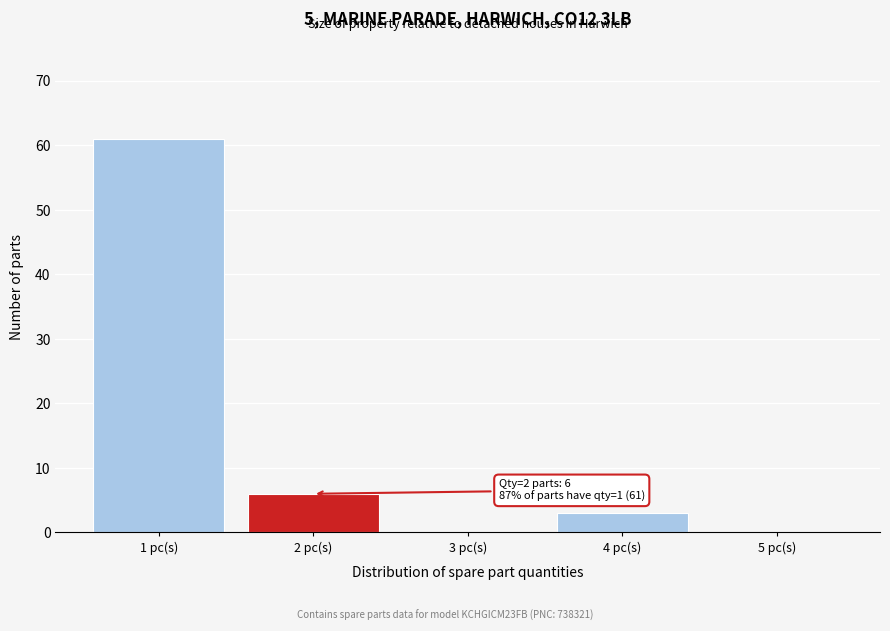

Reading right to left, what are all the values shown in this chart?

5 pc(s)=0	4 pc(s)=3	3 pc(s)=0	2 pc(s)=6	1 pc(s)=61